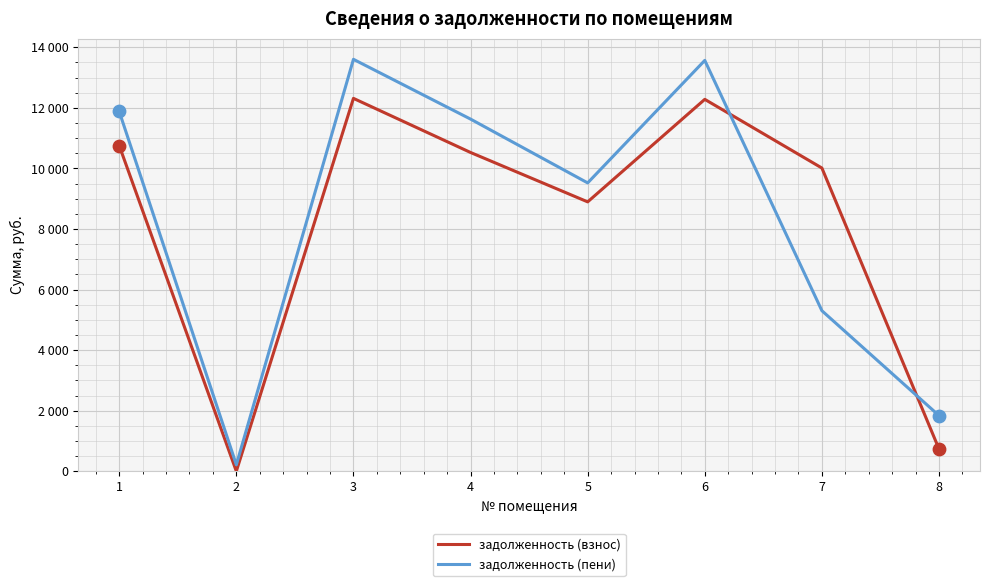

At how many categories does at least one series exceed 6390?

6